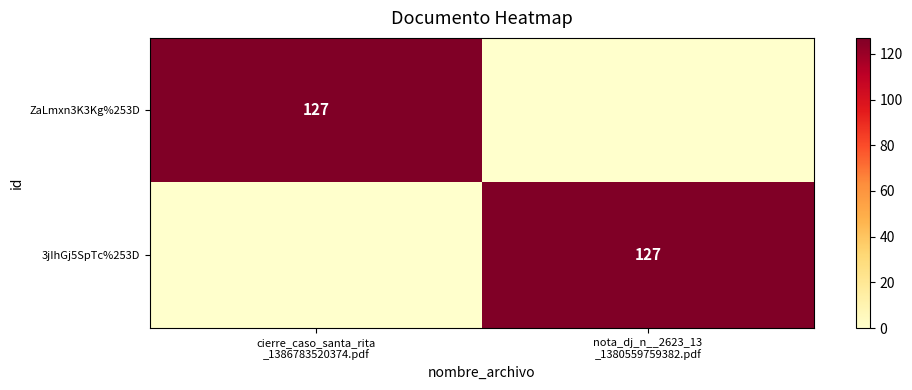

True or false: ZaLmxn3K3Kg%253D has a value of 0 at nota_dj_n__2623_13 _1380559759382.pdf.

True